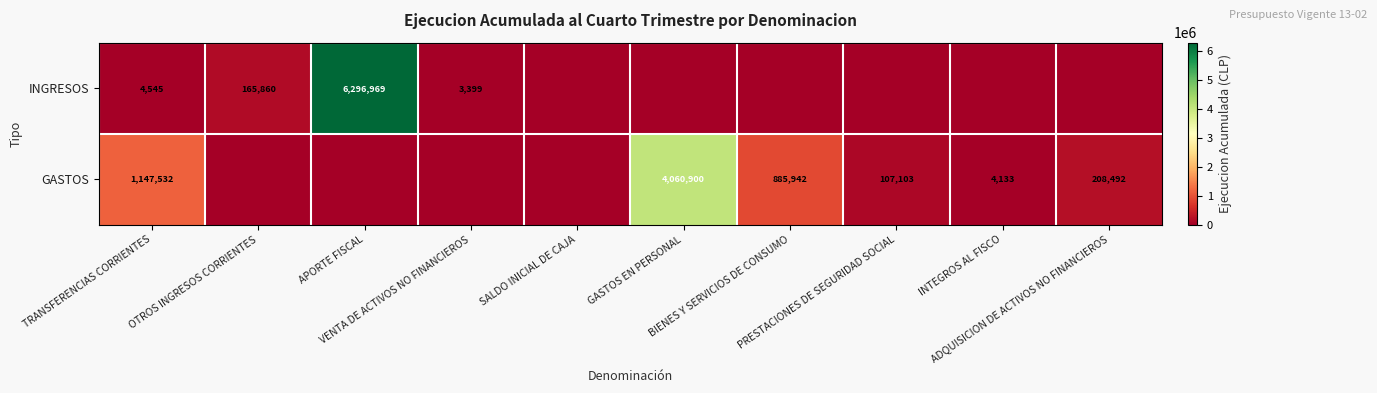

What is the total value across all series at VENTA DE ACTIVOS NO FINANCIEROS?

3399